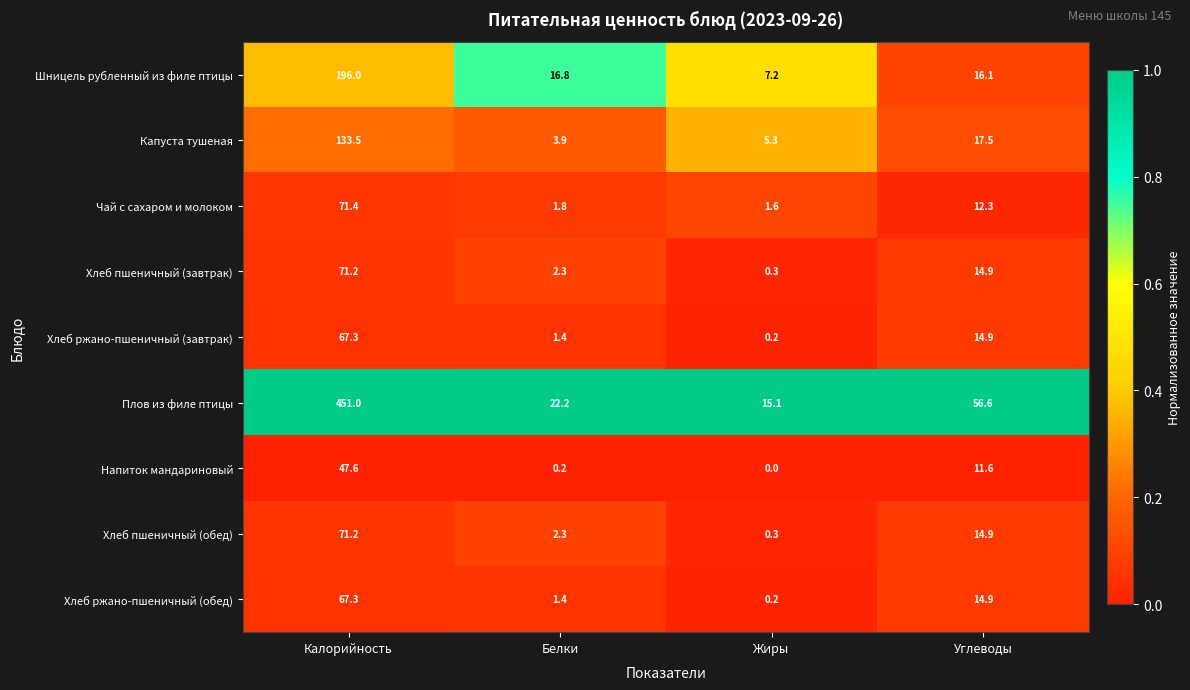

List the labels in order of Хлеб пшеничный (обед) value, smallest first.

Жиры, Белки, Углеводы, Калорийность